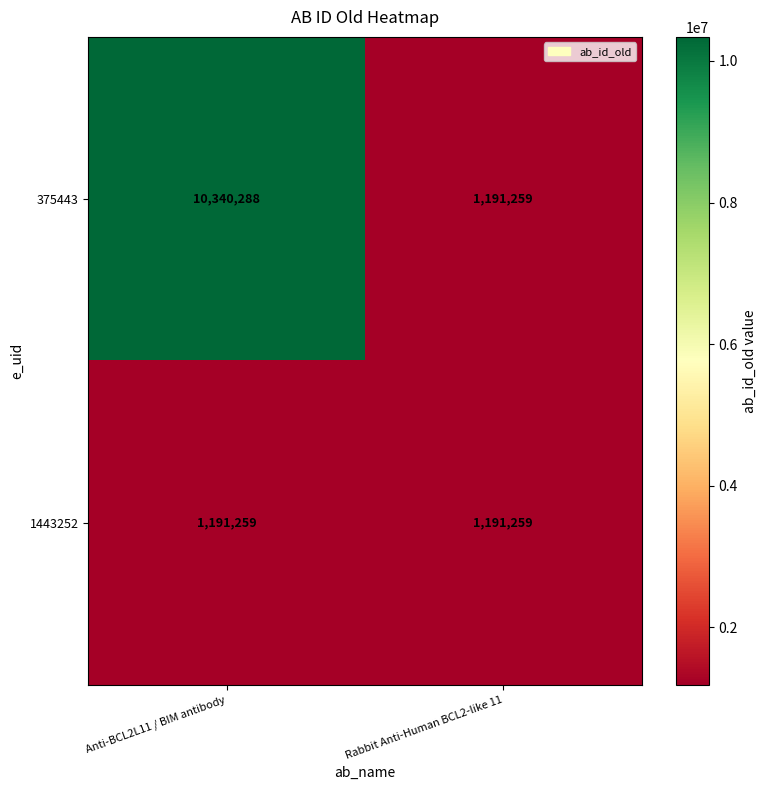

Reading left to right, what are all the values shown in this chart?

375443: Anti-BCL2L11 / BIM antibody=10340288	Rabbit Anti-Human BCL2-like 11=1191259
1443252: Anti-BCL2L11 / BIM antibody=1191259	Rabbit Anti-Human BCL2-like 11=1191259